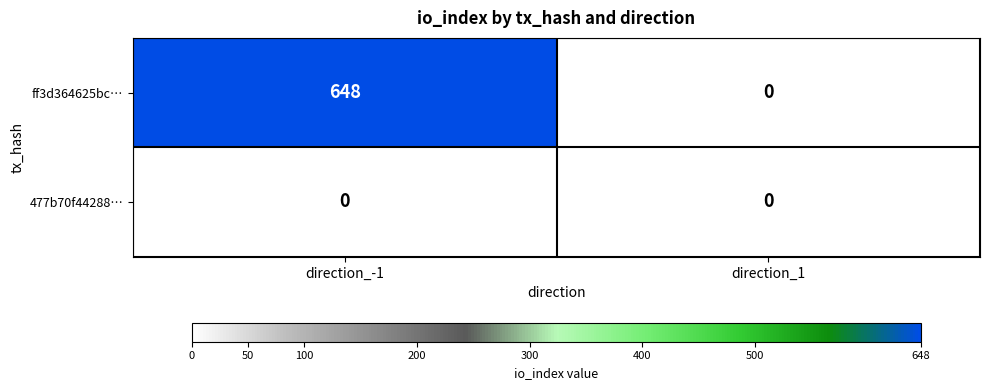

List the series in order of their overall mean, highest first.

ff3d364625bc…, 477b70f44288…